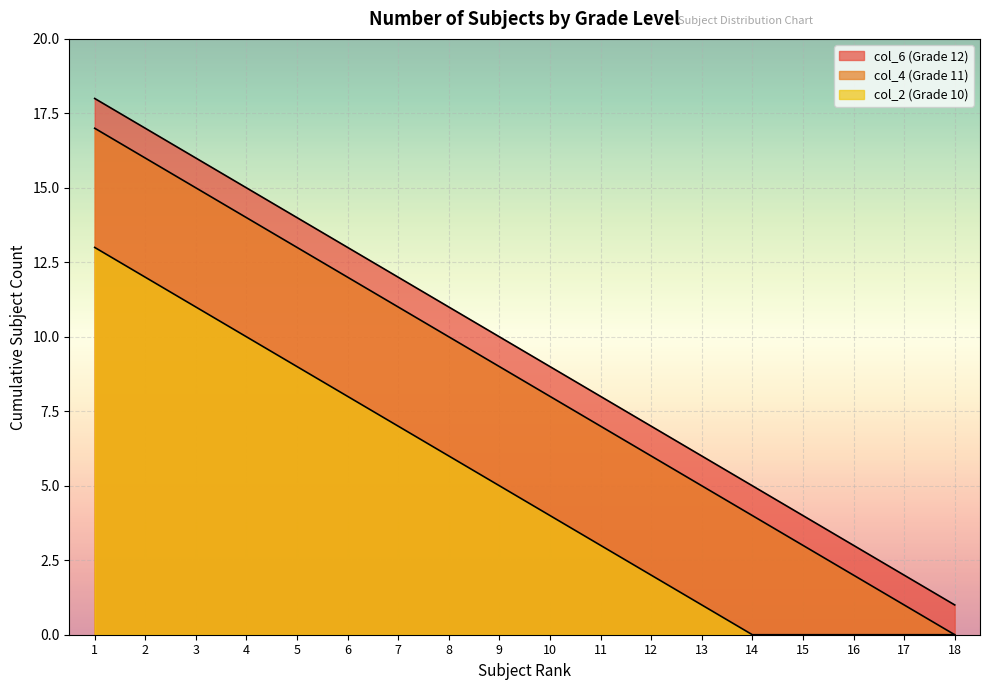

True or false: col_4 (Grade 11) and col_2 (Grade 10) intersect in this chart.

False